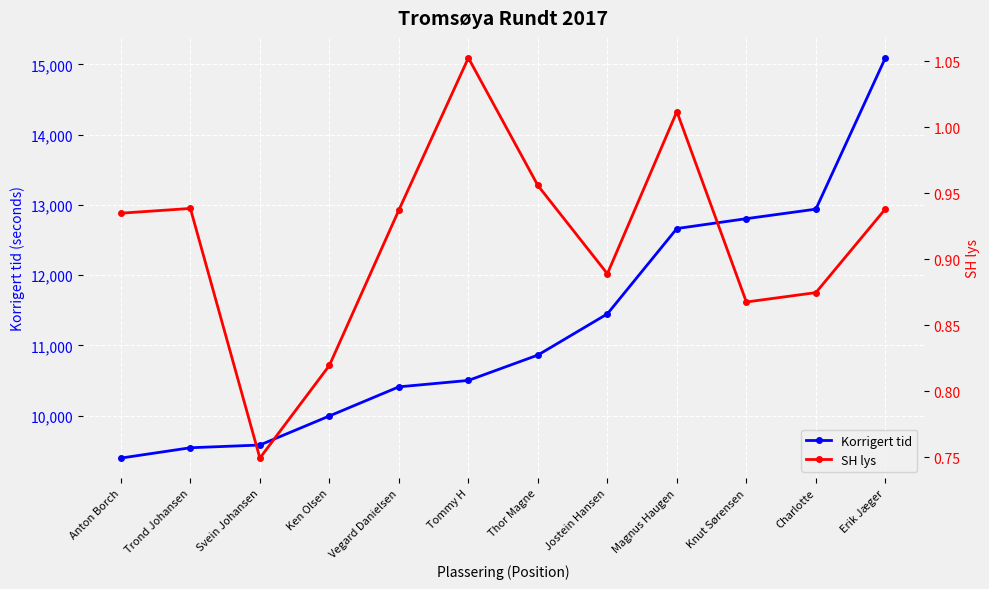

Reading left to right, transcribe all the data shown in this chart.

Korrigert tid: Anton Borch=9396.6	Trond Johansen=9543.5	Svein Johansen=9582.3	Ken Olsen=9995.9	Vegard Danielsen=10410.4	Tommy H=10501.8	Thor Magne=10862.7	Jostein Hansen=11449.0	Magnus Haugen=12663.7	Knut Sørensen=12804.3	Charlotte=12939.7	Erik Jæger=15092.4
SH lys: Anton Borch=0.9	Trond Johansen=0.9	Svein Johansen=0.7	Ken Olsen=0.8	Vegard Danielsen=0.9	Tommy H=1.1	Thor Magne=1.0	Jostein Hansen=0.9	Magnus Haugen=1.0	Knut Sørensen=0.9	Charlotte=0.9	Erik Jæger=0.9